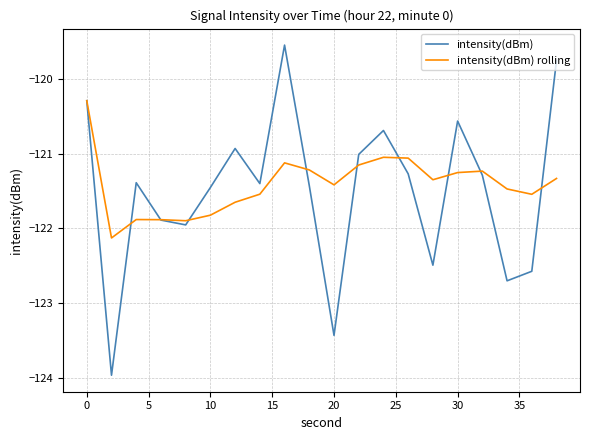

What is the maximum value shown in the chart?

-119.5